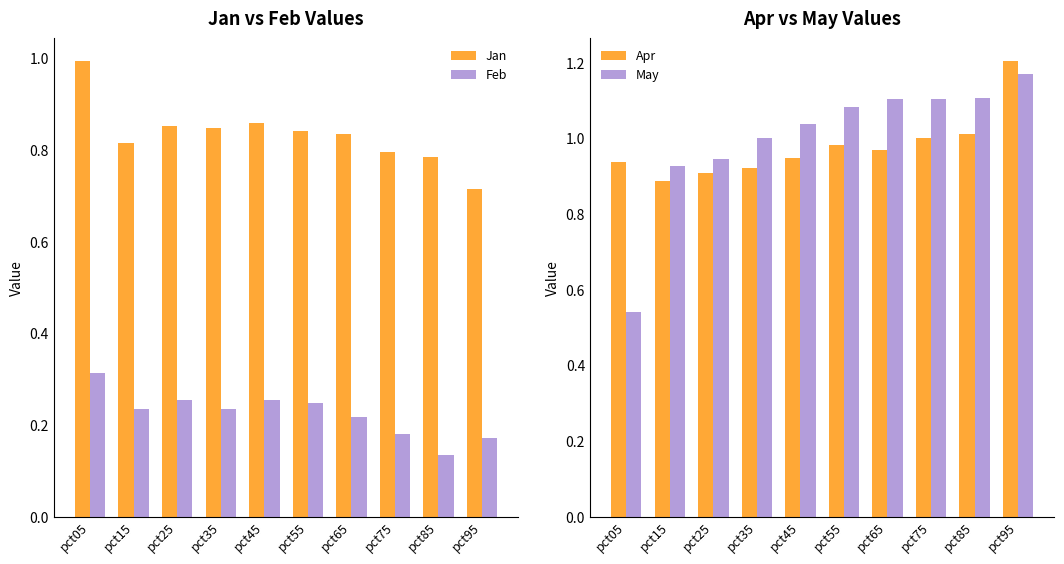

Which series has the largest total across all categories?

May